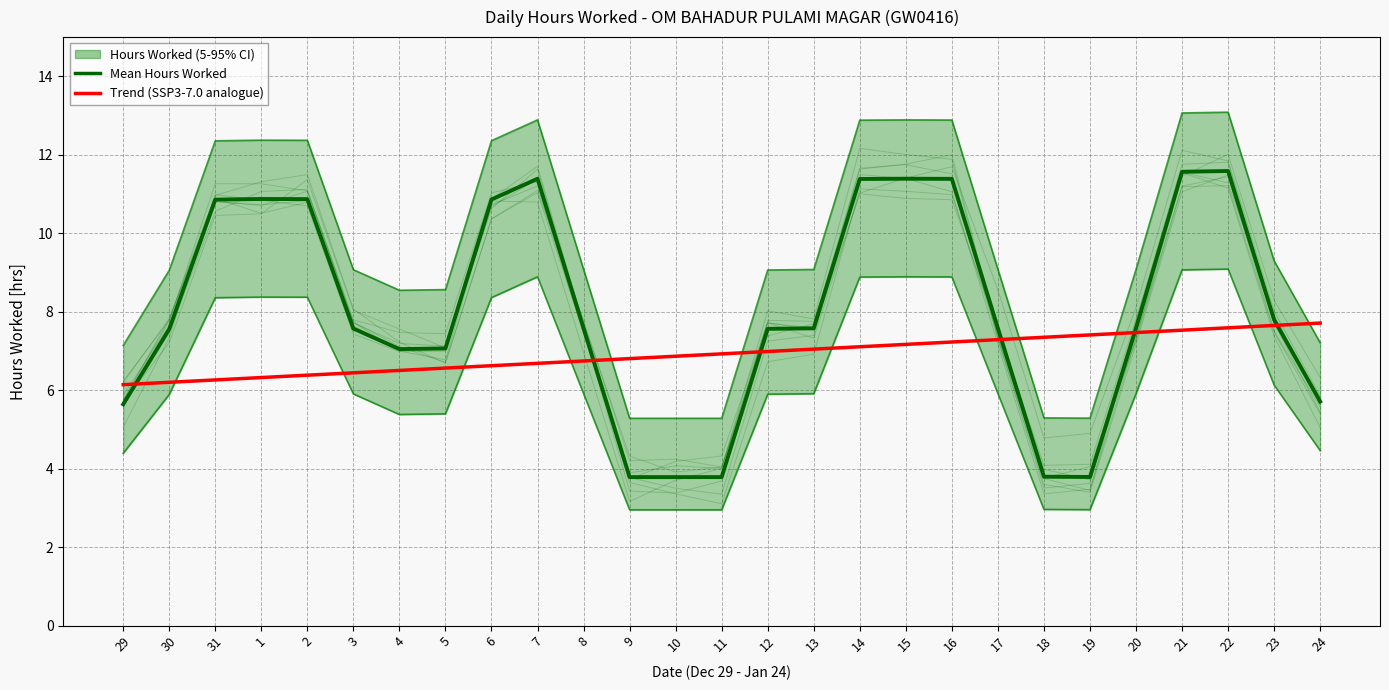

What is the smallest value displayed?

3.8